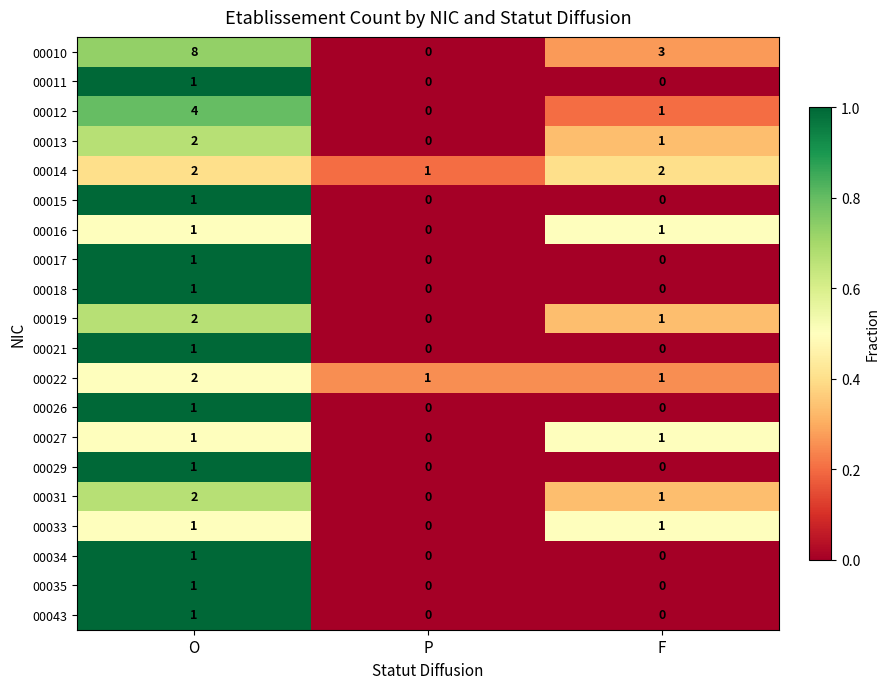

How many series are shown in this chart?

20